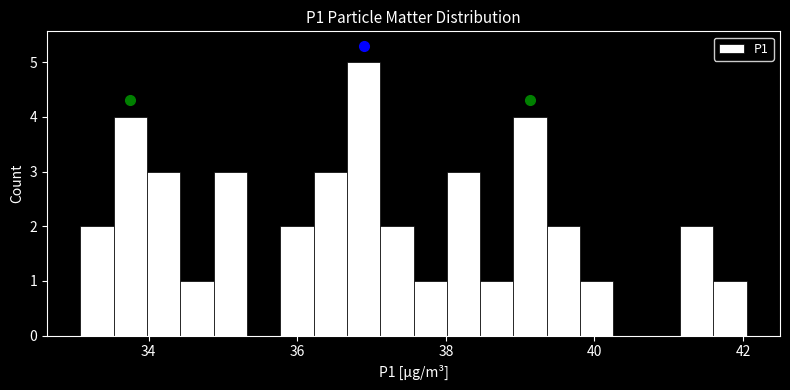

Around what value on the x-axis is the tallest bar? Give the approximate position of its centre, as read against the axis.

36.8